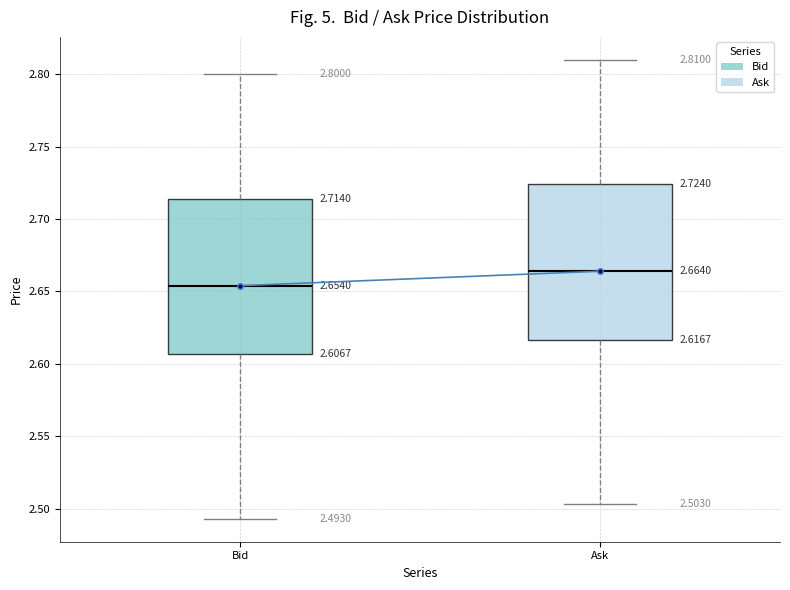

Which box's median line is the lowest?

Bid